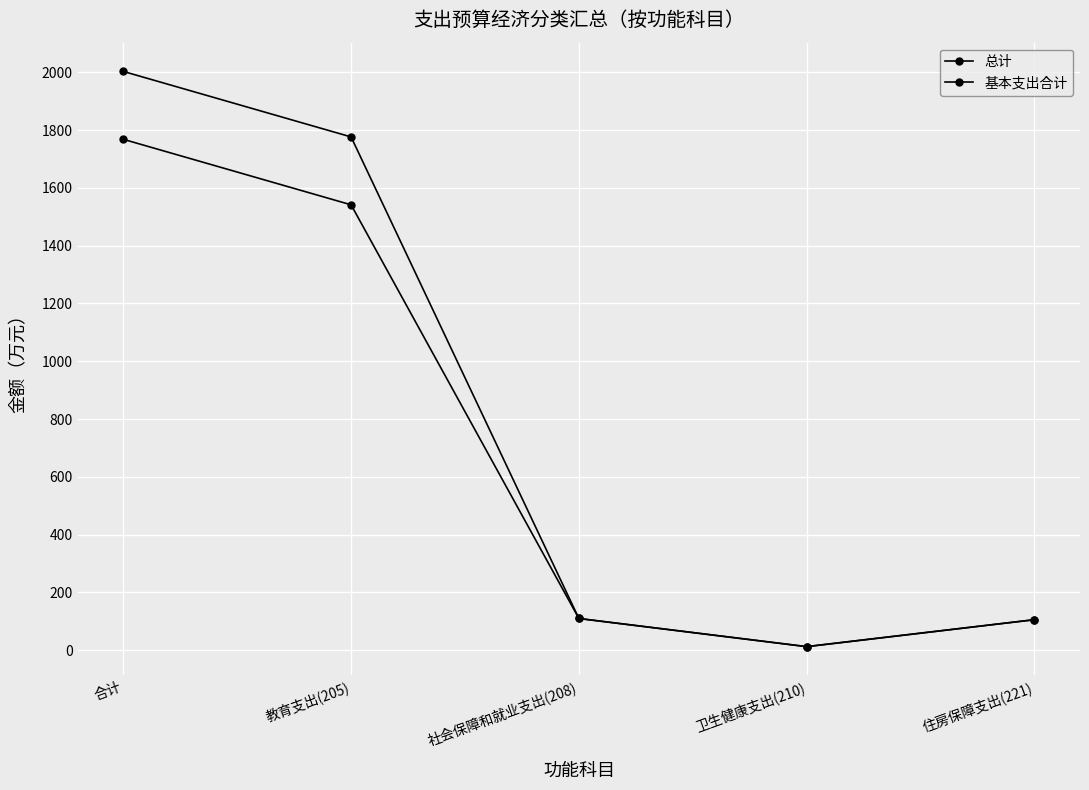

True or false: 基本支出合计 and 总计 cross at least once.

False